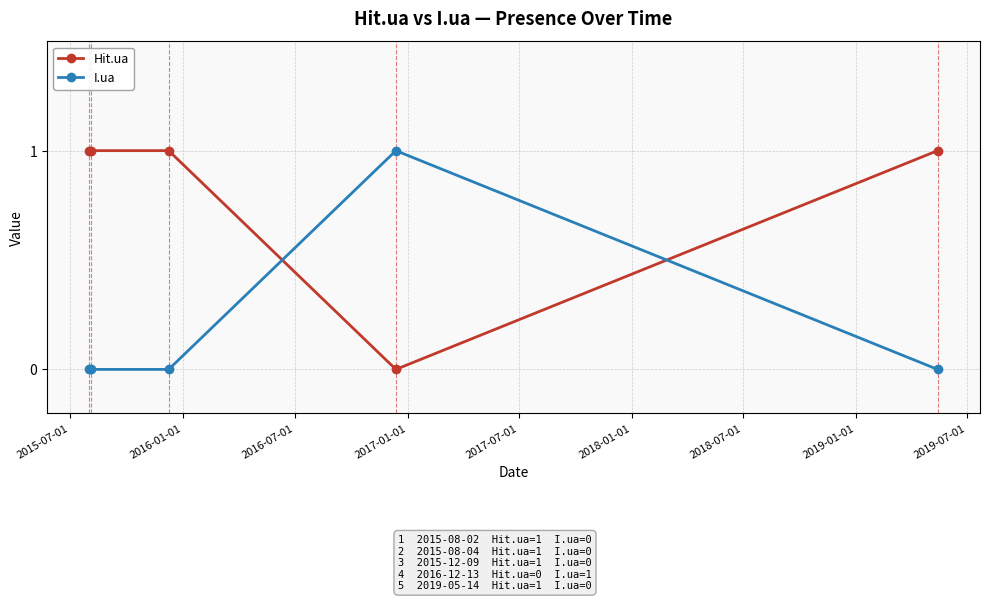

Which series has the largest total across all categories?

Hit.ua